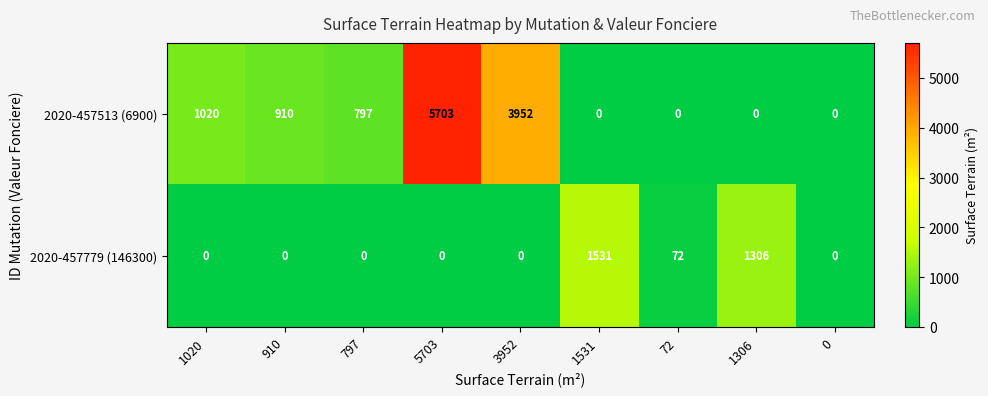

Is it true that 2020-457779 (146300) equals -574 at 797?

False